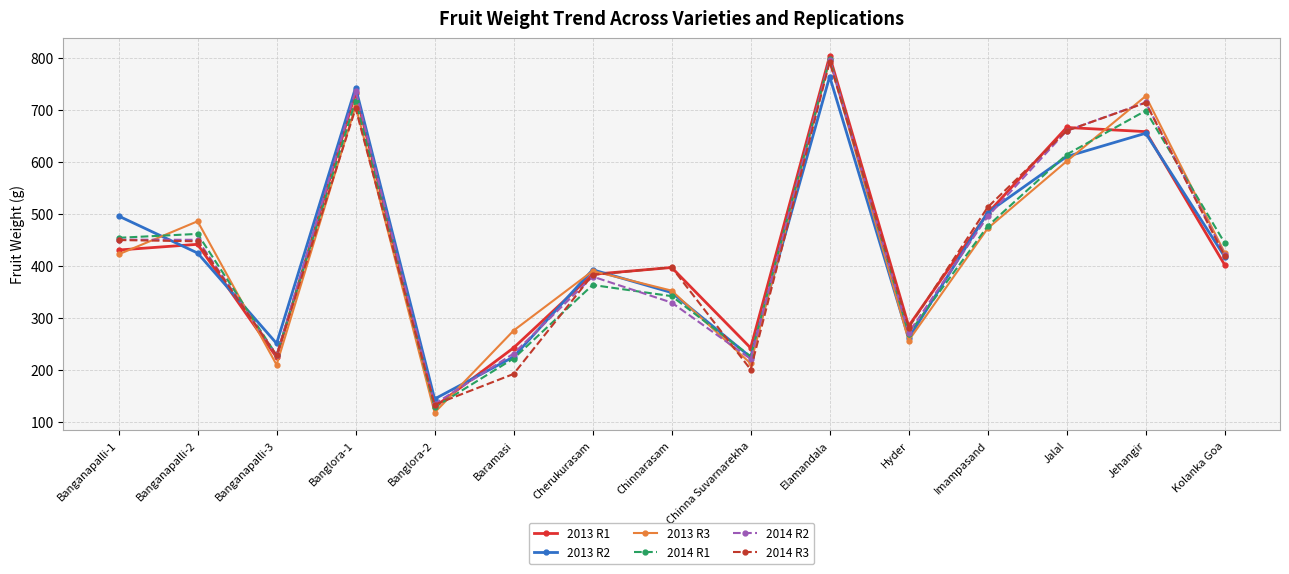

At how many categories does at least one series exceed 233?

14